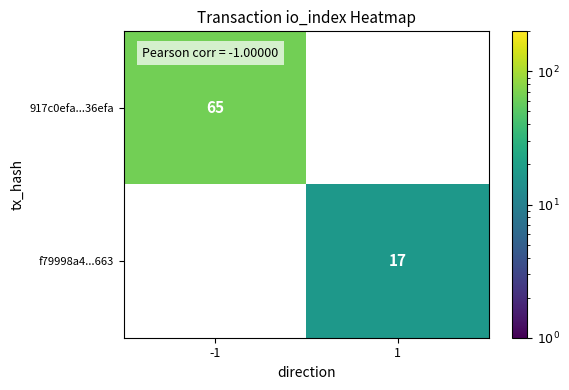

True or false: 917c0efa...36efa has a value of 40 at -1.

False